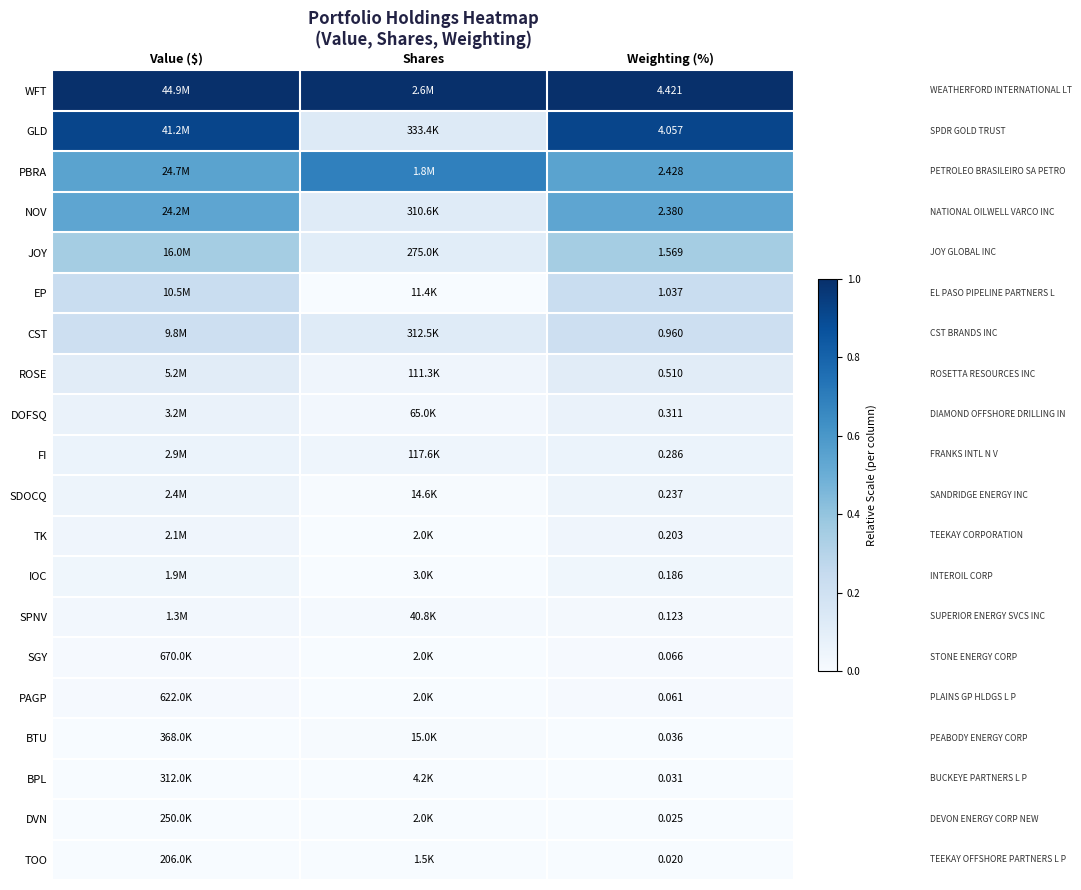

At Weighting (%), list the series in order from largest to smallest.

WFT, GLD, PBRA, NOV, JOY, EP, CST, ROSE, DOFSQ, FI, SDOCQ, TK, IOC, SPNV, SGY, PAGP, BTU, BPL, DVN, TOO